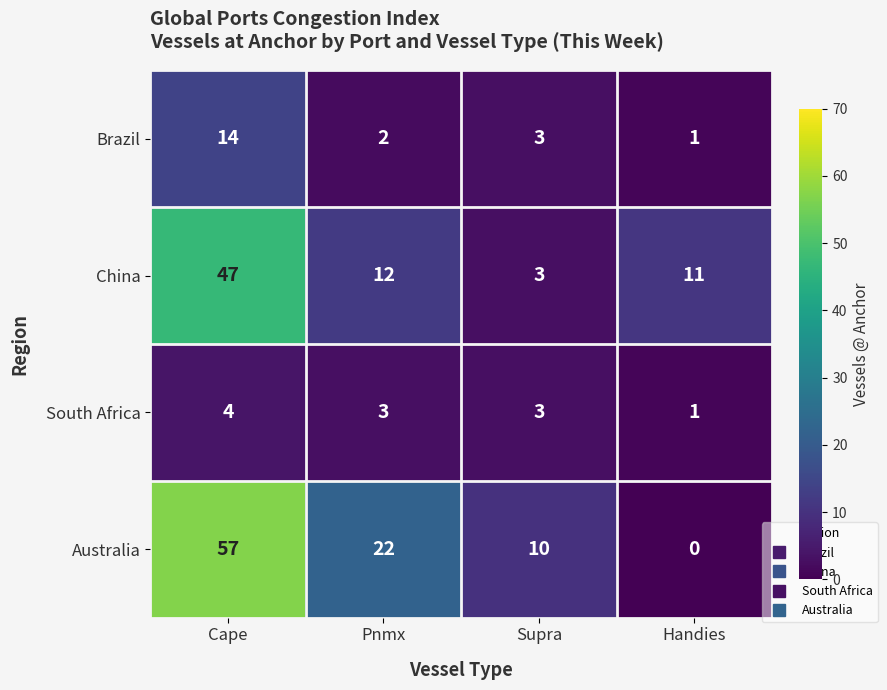

How many distinct data groups are displayed?

4